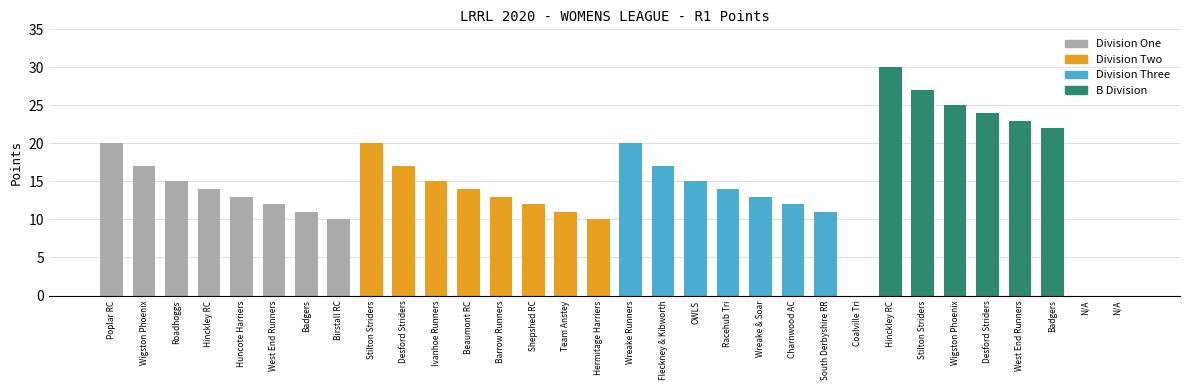

How many bars are there in total?

32